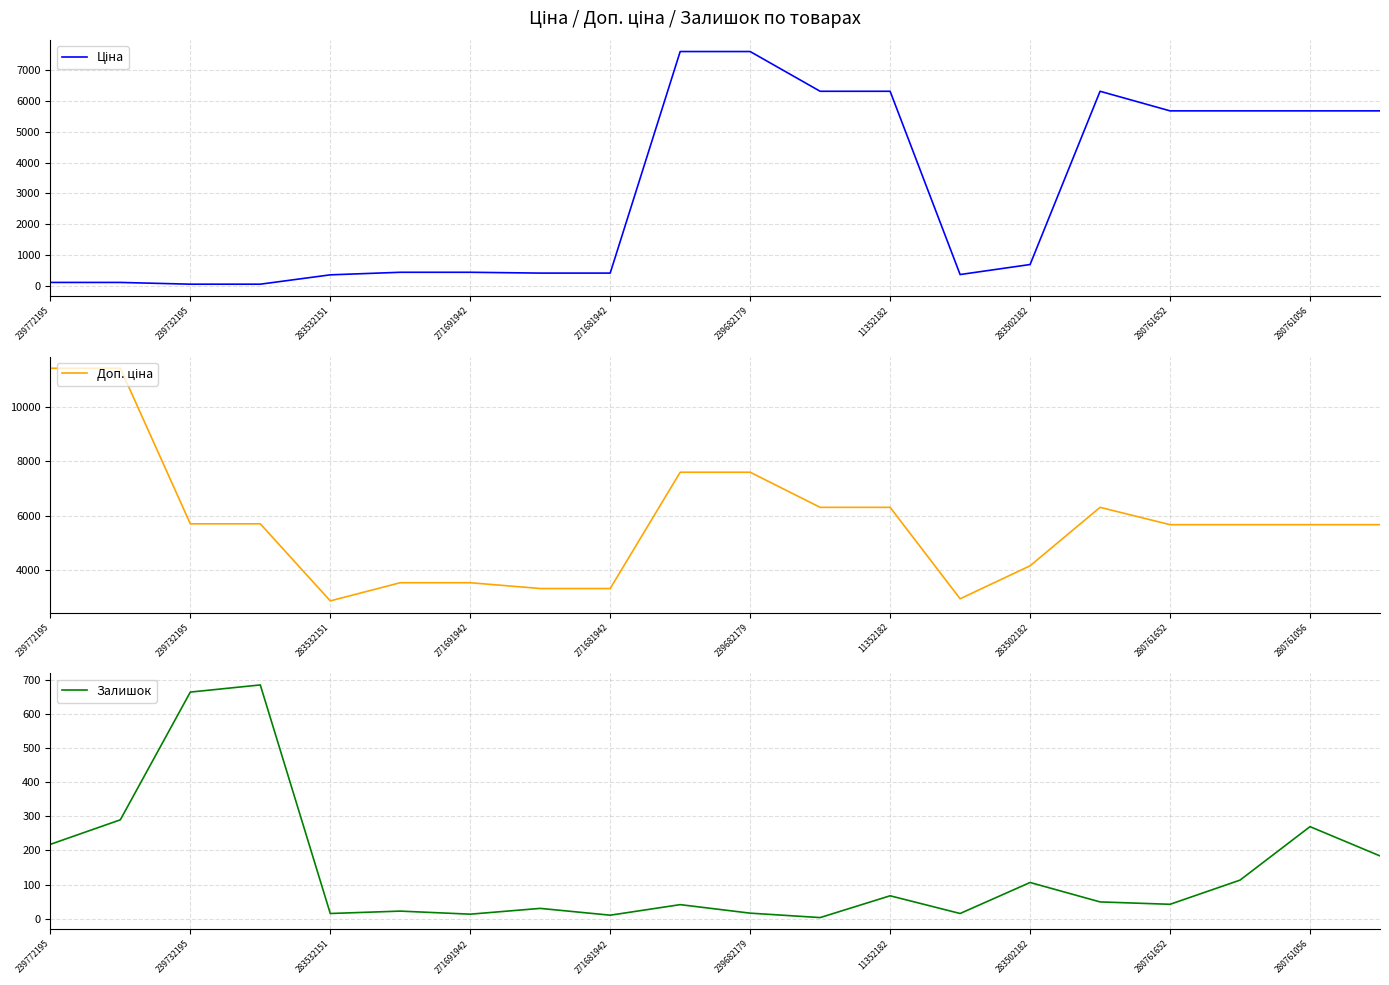

True or false: Залишок has more than 2 interior local peaks.

True